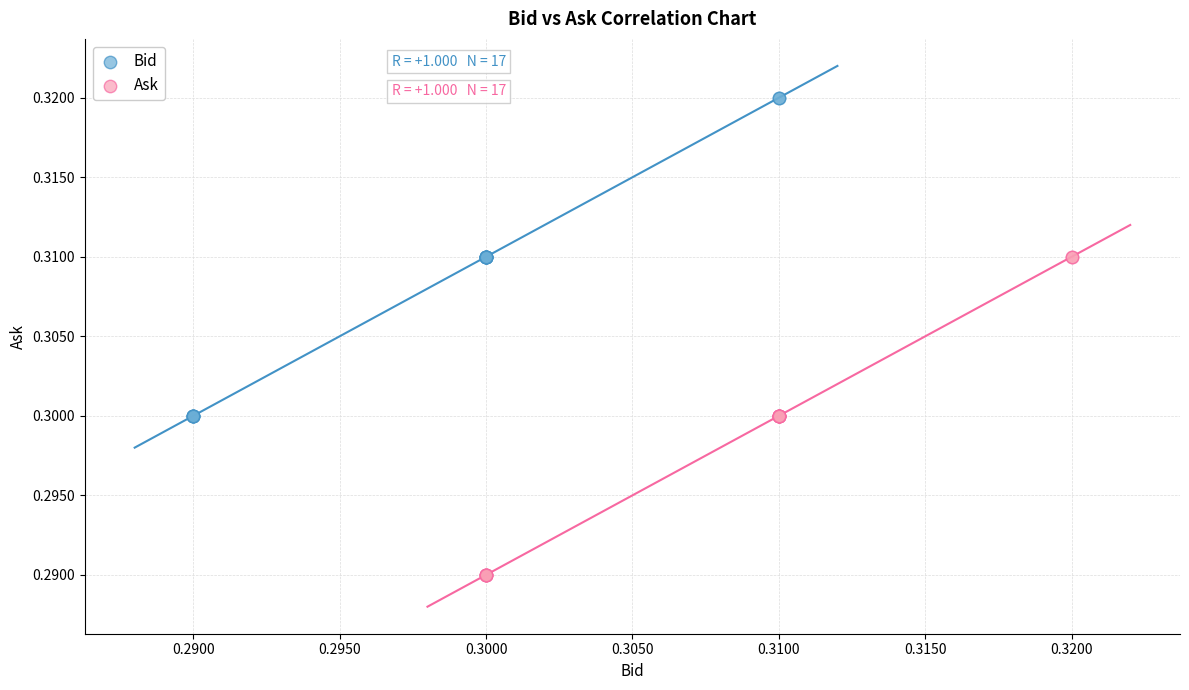

Which series contains the highest Y value?

Bid